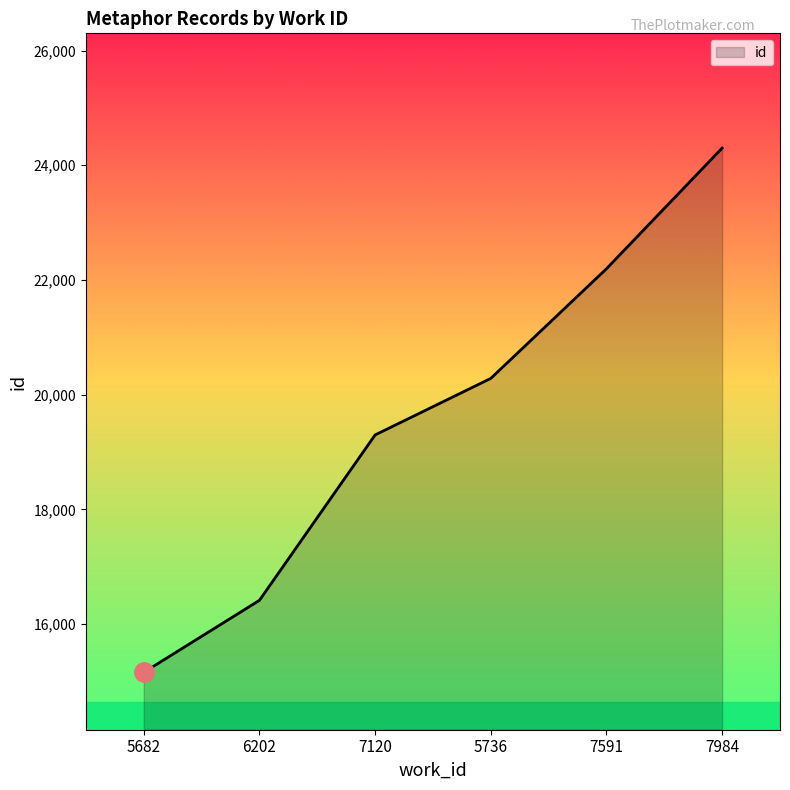

What is the minimum value shown in the chart?

15157